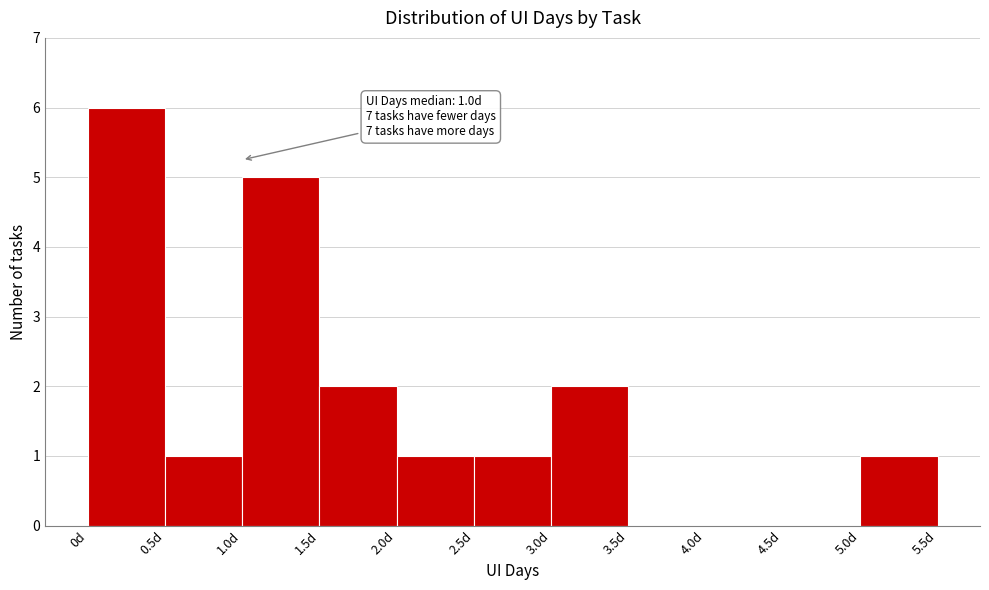

Over which range of the x-axis is the bar tallest?

0.0 to 0.5